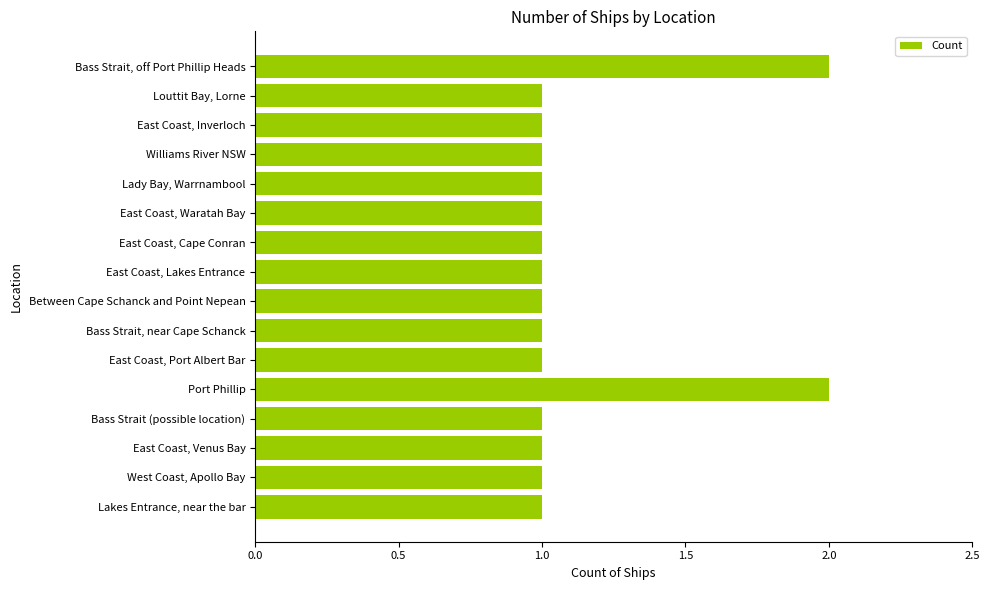

Are the bars horizontal?

Yes